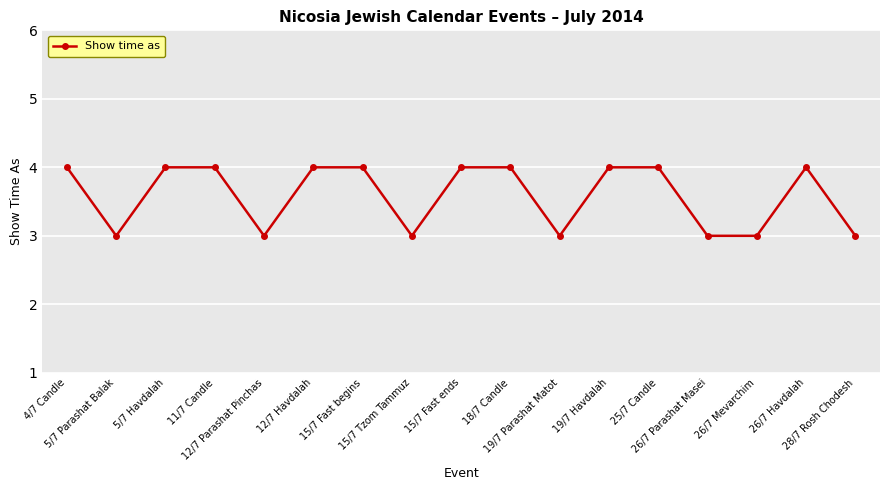

How many data points are less than 4?

7